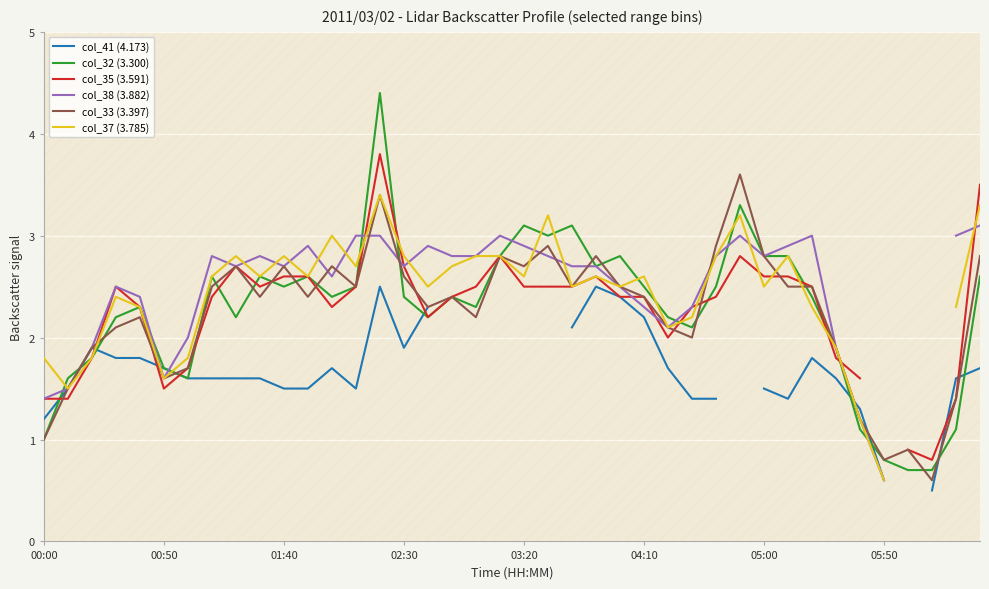

Is it true that col_32 (3.300) equals 2.5 at 01:40?

True